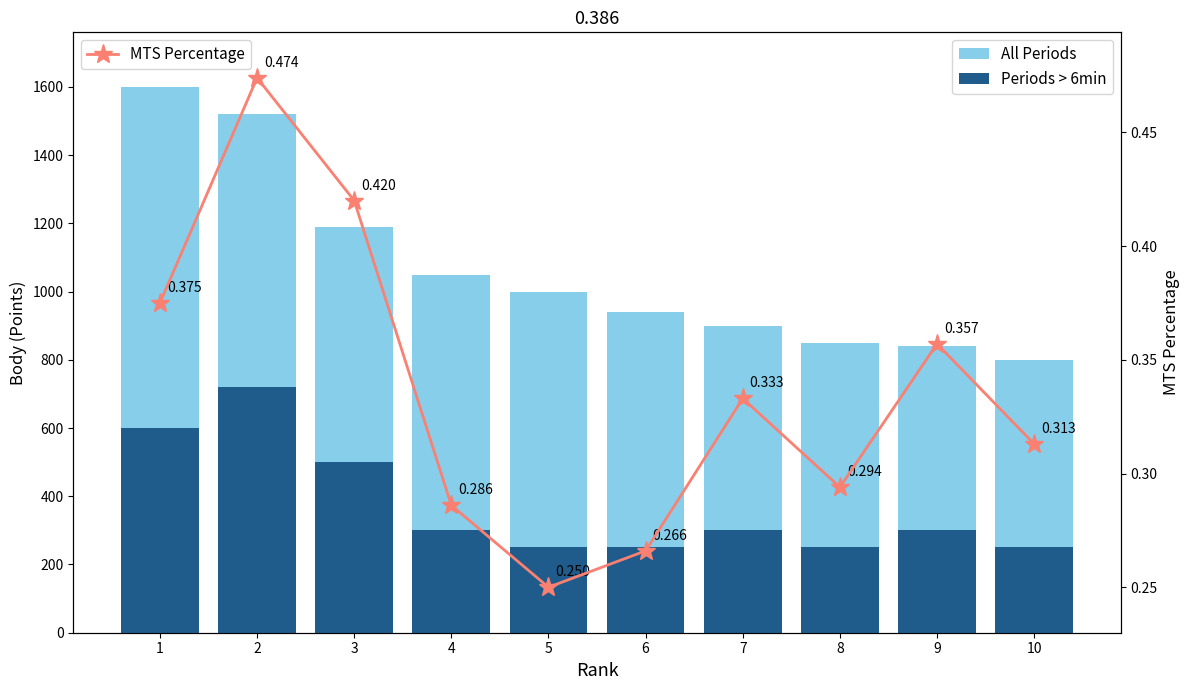

Does the chart contain stacked bars?

No